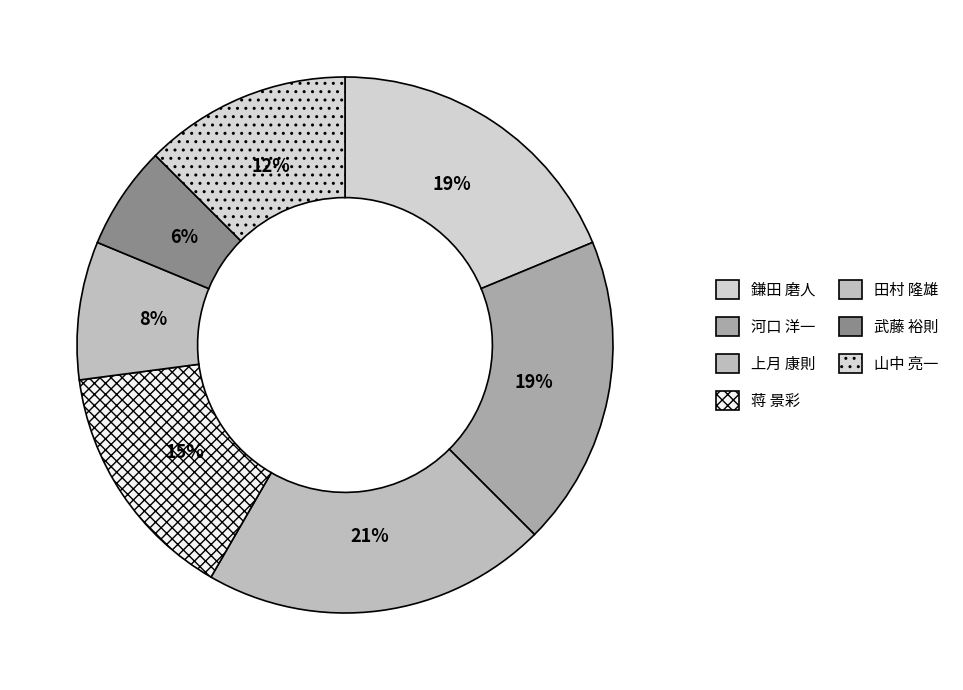

Is it true that 山中 亮一 is 6% of the pie?

False